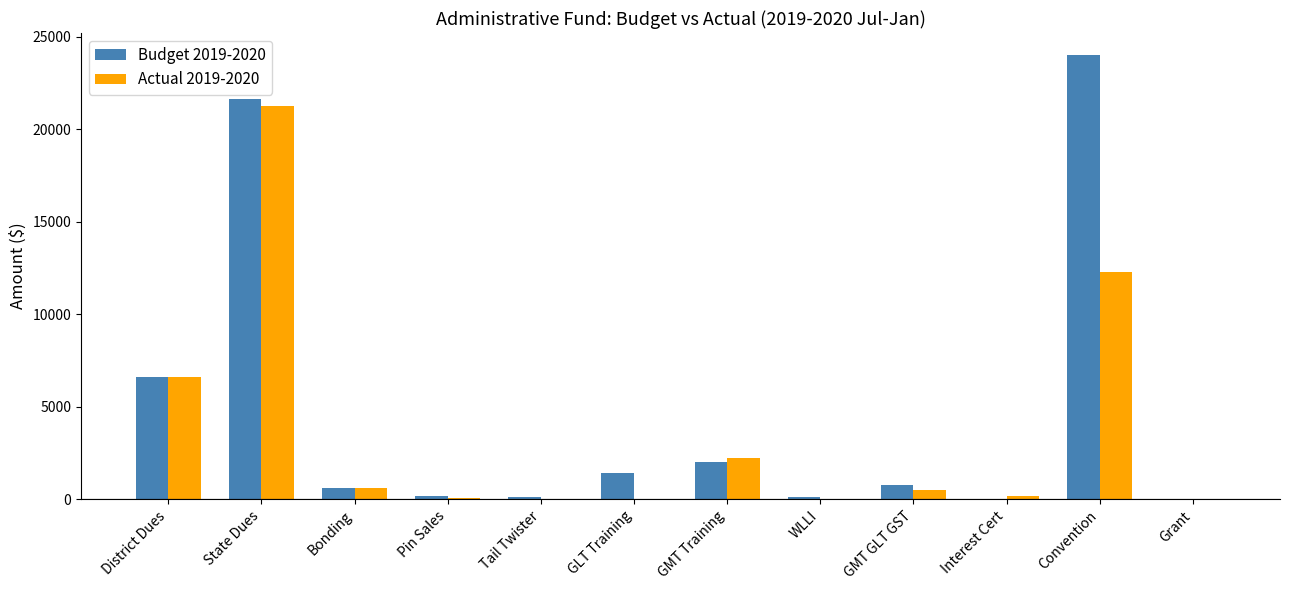

What are all the series names shown in the legend?

Budget 2019-2020, Actual 2019-2020